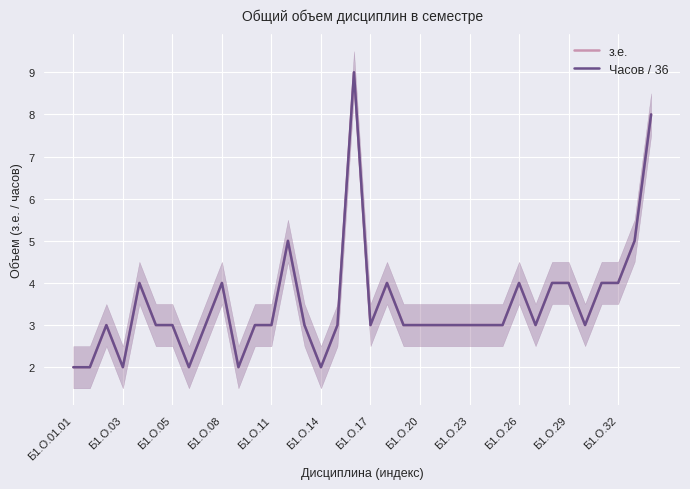

How many interior local peaks does the Часов / 36 series have?

7